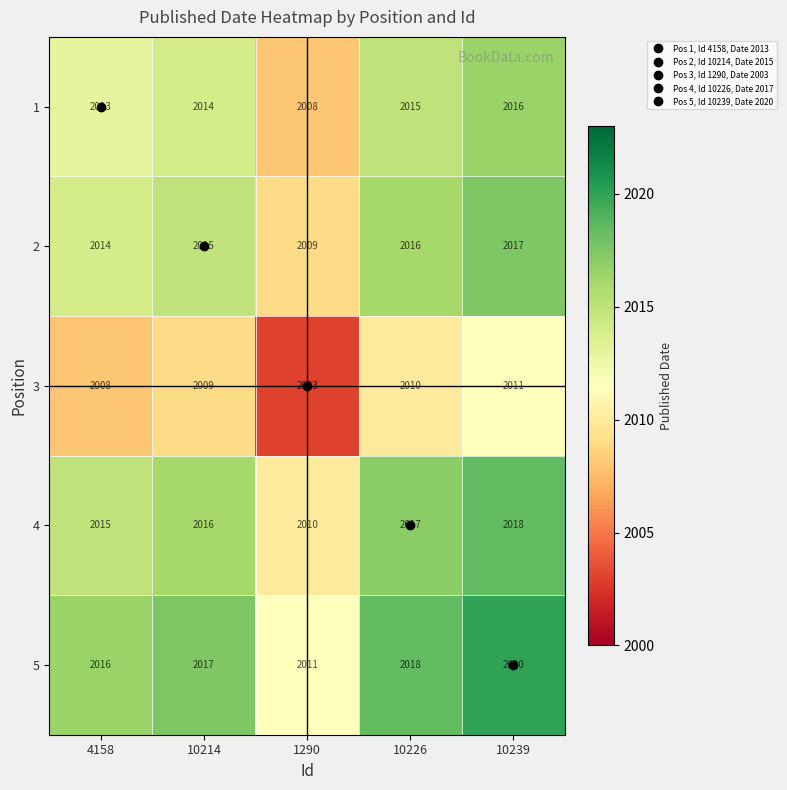

What is the difference between the maximum and minimum values in the 4 series?

8